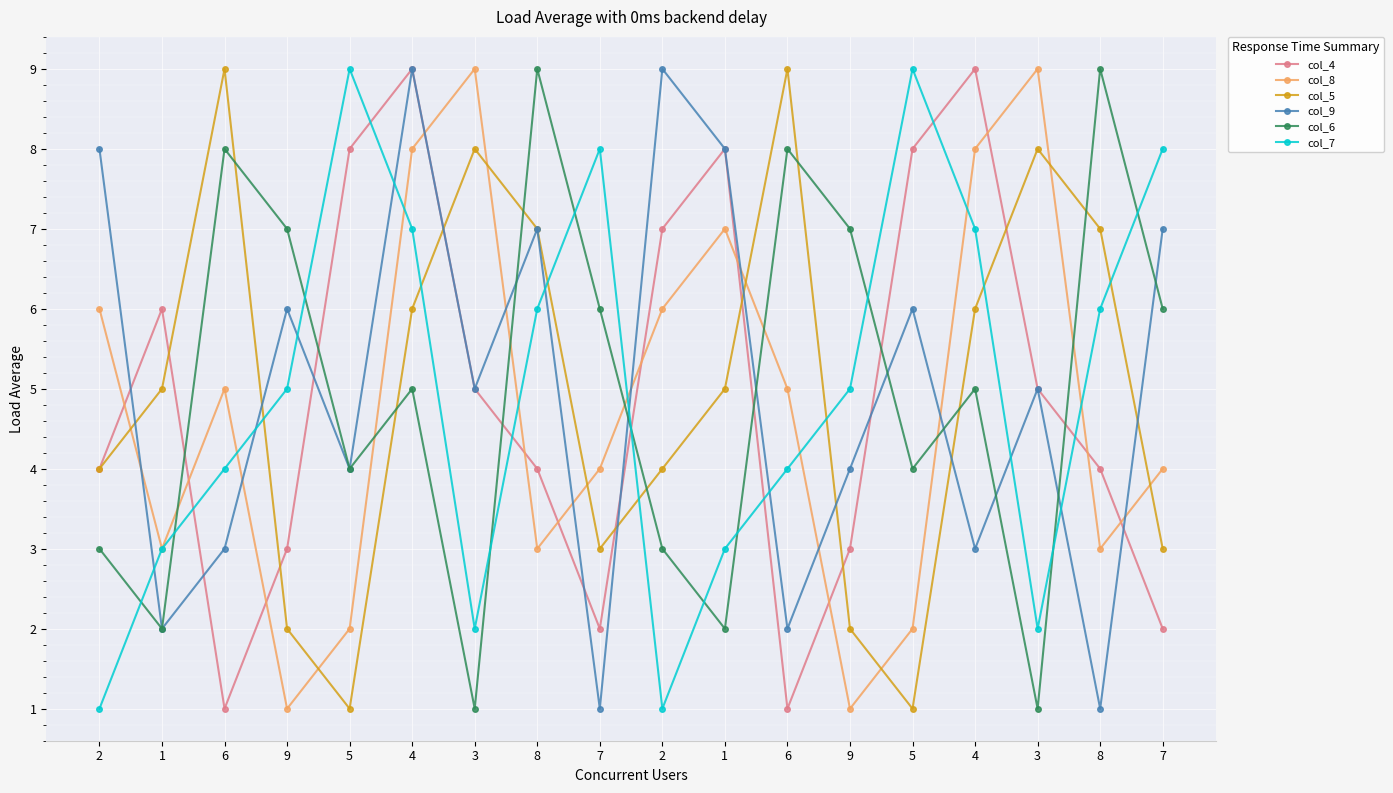

Between 3 and 7, which series saw the biggest shift?

col_7